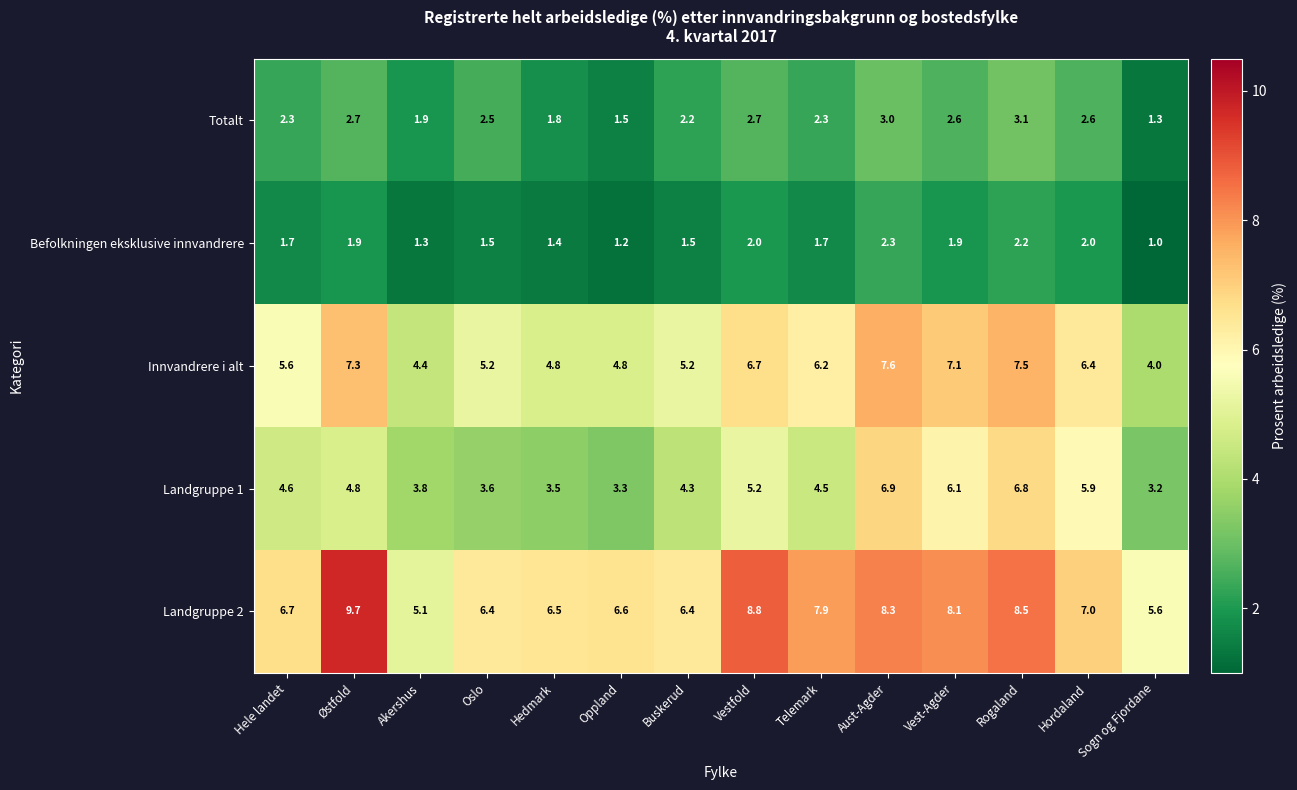

How many data points in Innvandrere i alt are above 6?

7